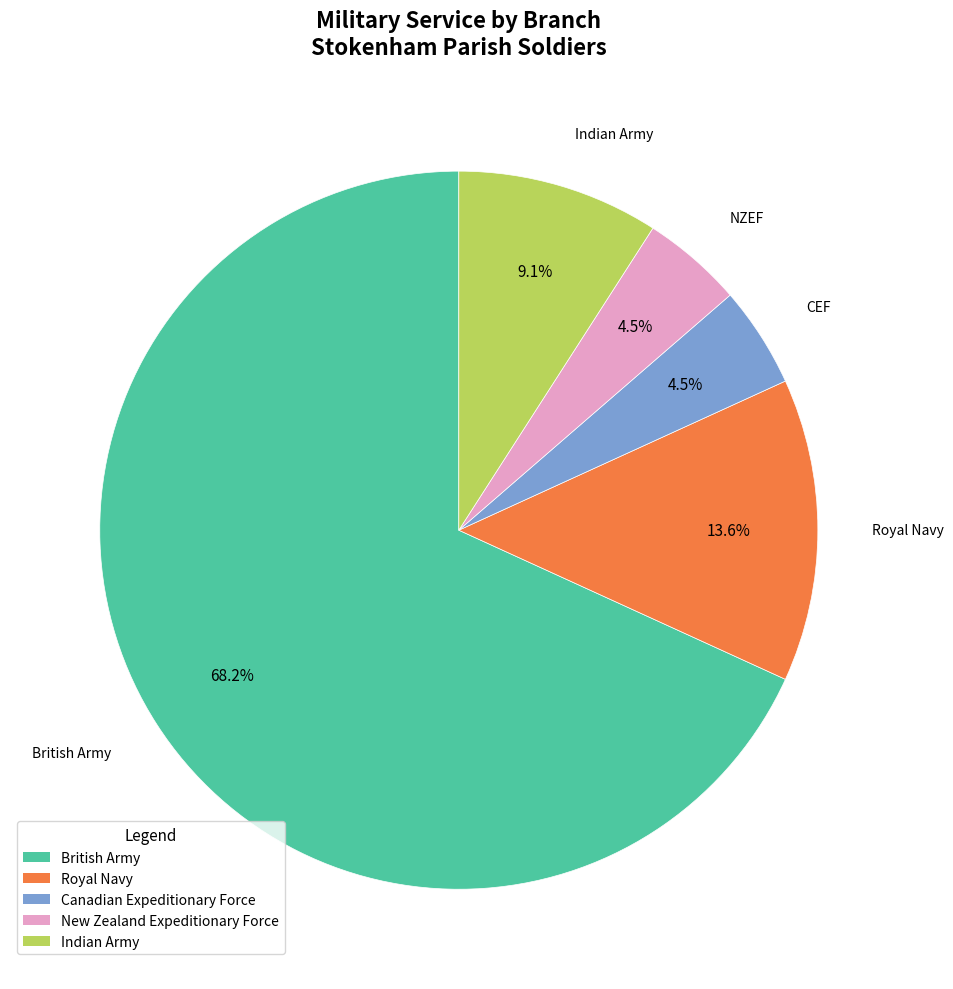

To the nearest percent, what percentage of the pie is British Army?

68%